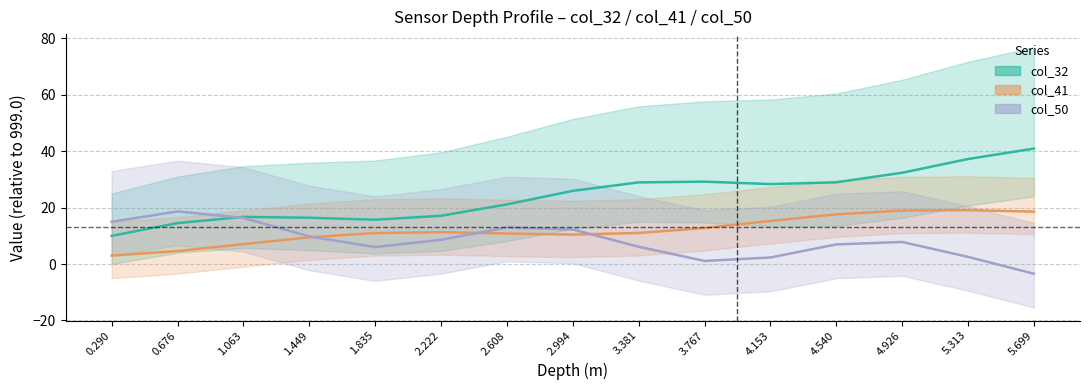

The value of col_41 center at 1.063 is 7.1. True or false?

True